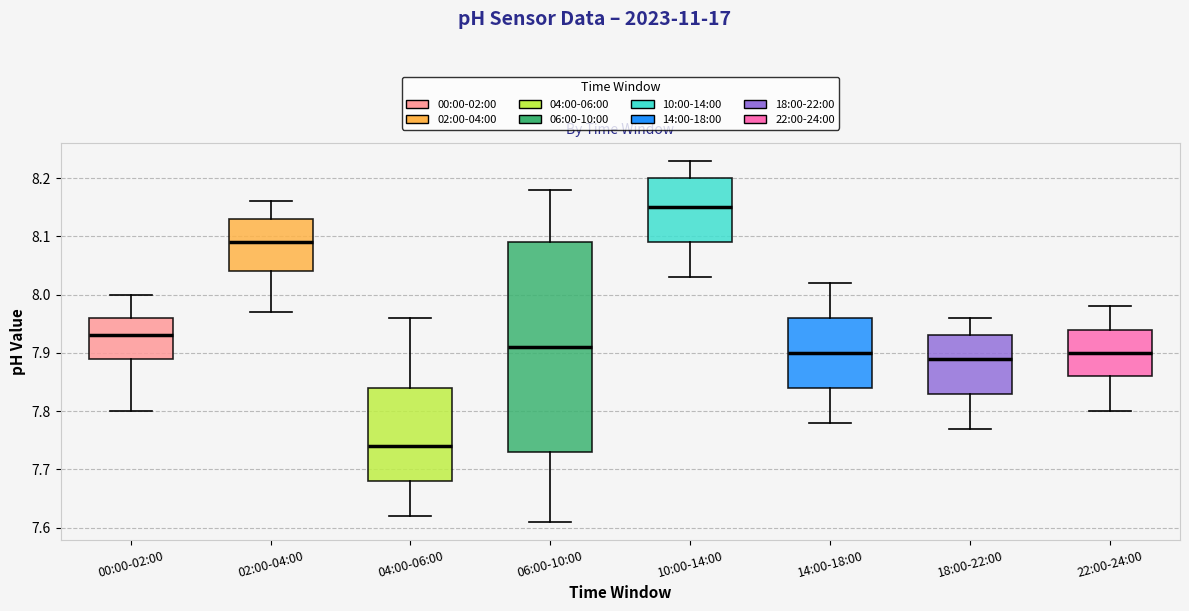

Reading left to right, read every box against the y-axis: the position of its median line, the range the box covers, and the ends of its whiskers. The values are not printed on the chart, so give them approximately, as read against the axis.

00:00-02:00: median 7.93, box 7.89 to 7.96, whiskers 7.80 to 8.00
02:00-04:00: median 8.09, box 8.04 to 8.13, whiskers 7.97 to 8.16
04:00-06:00: median 7.74, box 7.68 to 7.84, whiskers 7.62 to 7.96
06:00-10:00: median 7.91, box 7.73 to 8.09, whiskers 7.61 to 8.18
10:00-14:00: median 8.15, box 8.09 to 8.20, whiskers 8.03 to 8.23
14:00-18:00: median 7.90, box 7.84 to 7.96, whiskers 7.78 to 8.02
18:00-22:00: median 7.89, box 7.83 to 7.93, whiskers 7.77 to 7.96
22:00-24:00: median 7.90, box 7.86 to 7.94, whiskers 7.80 to 7.98